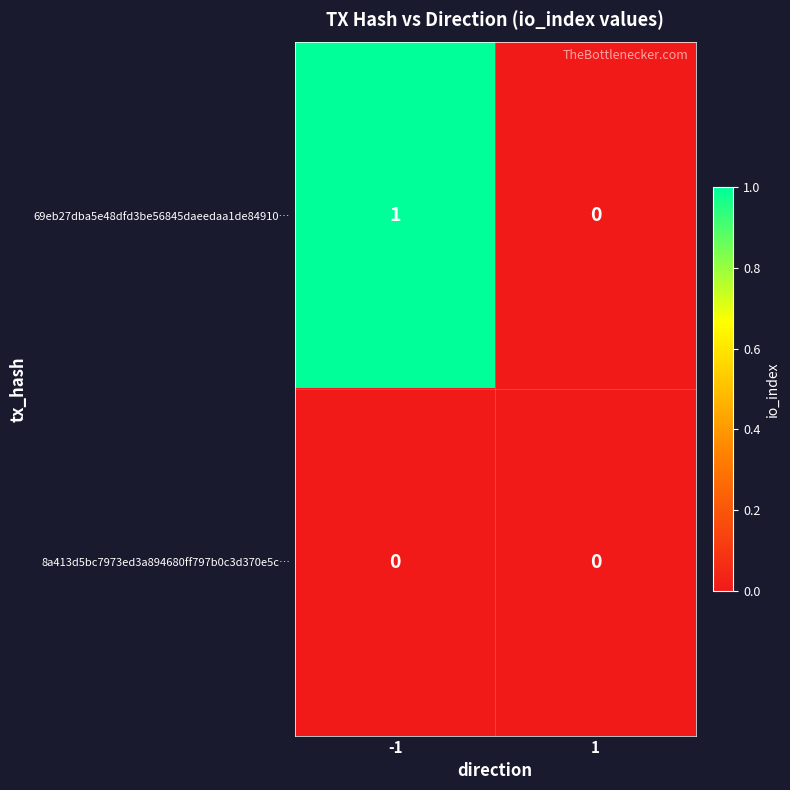

Reading left to right, extract all data points from this chart.

69eb27dba5e48dfd3be56845daeedaa1de84910…: 1	0
8a413d5bc7973ed3a894680ff797b0c3d370e5c…: 0	0